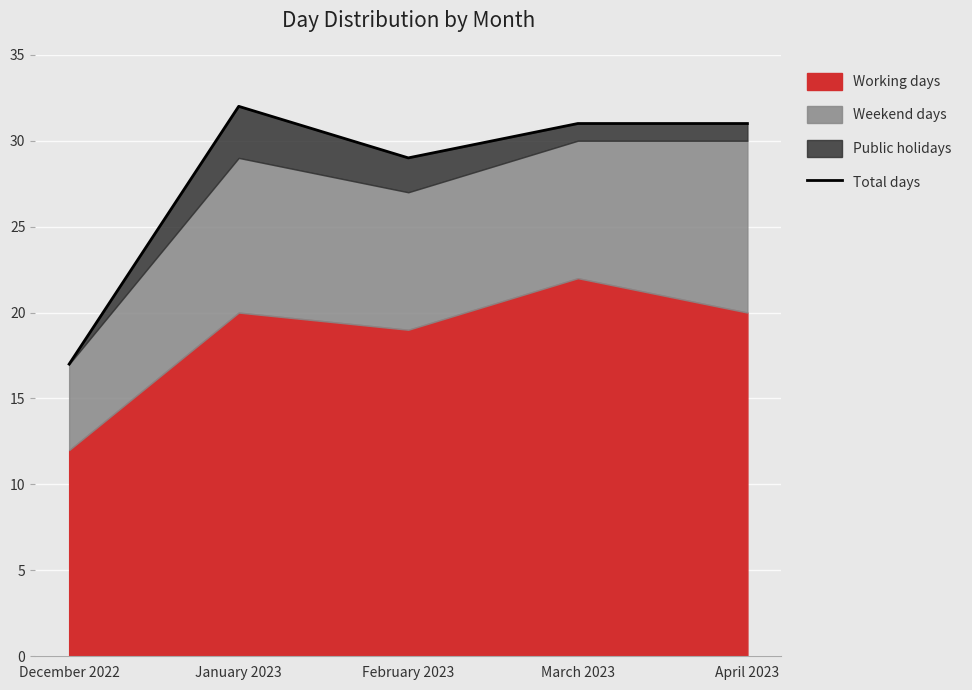

What is the difference between the second highest and second lowest values?

2